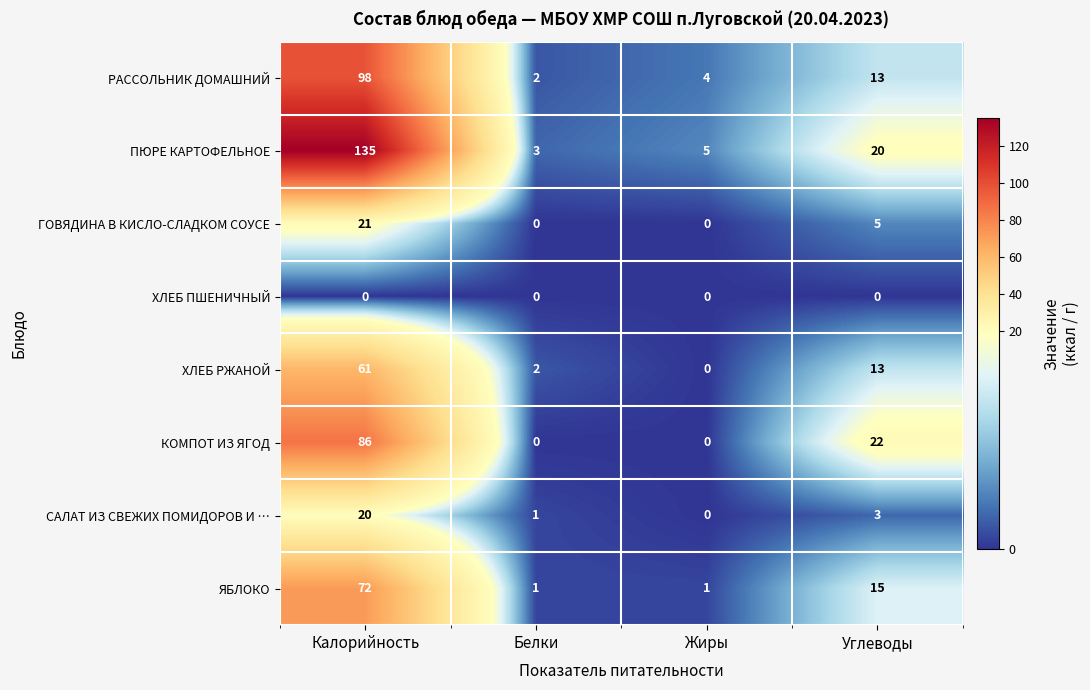

How many series are shown in this chart?

8